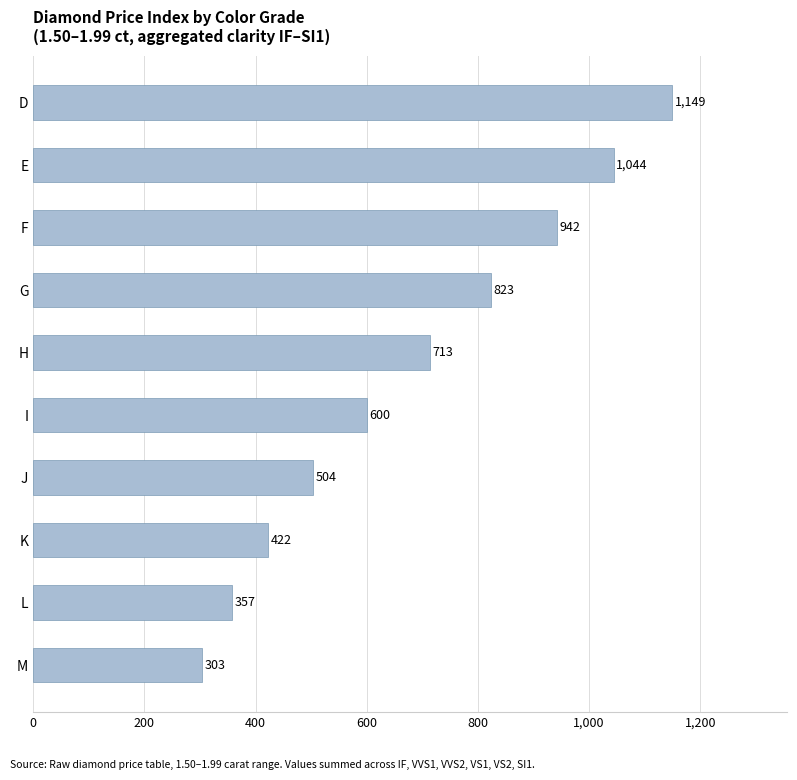

Reading top to bottom, what are all the values shown in this chart?

1149	1044	942	823	713	600	504	422	357	303